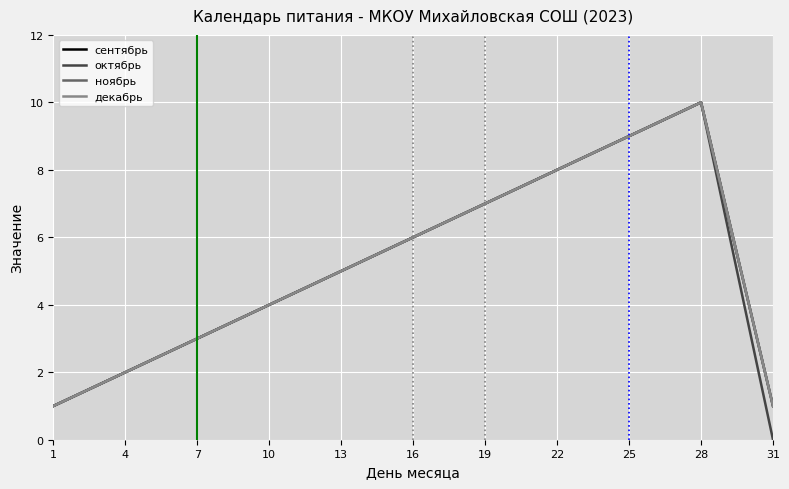

What is the value of the сентябрь point at the 5th from the left?

5